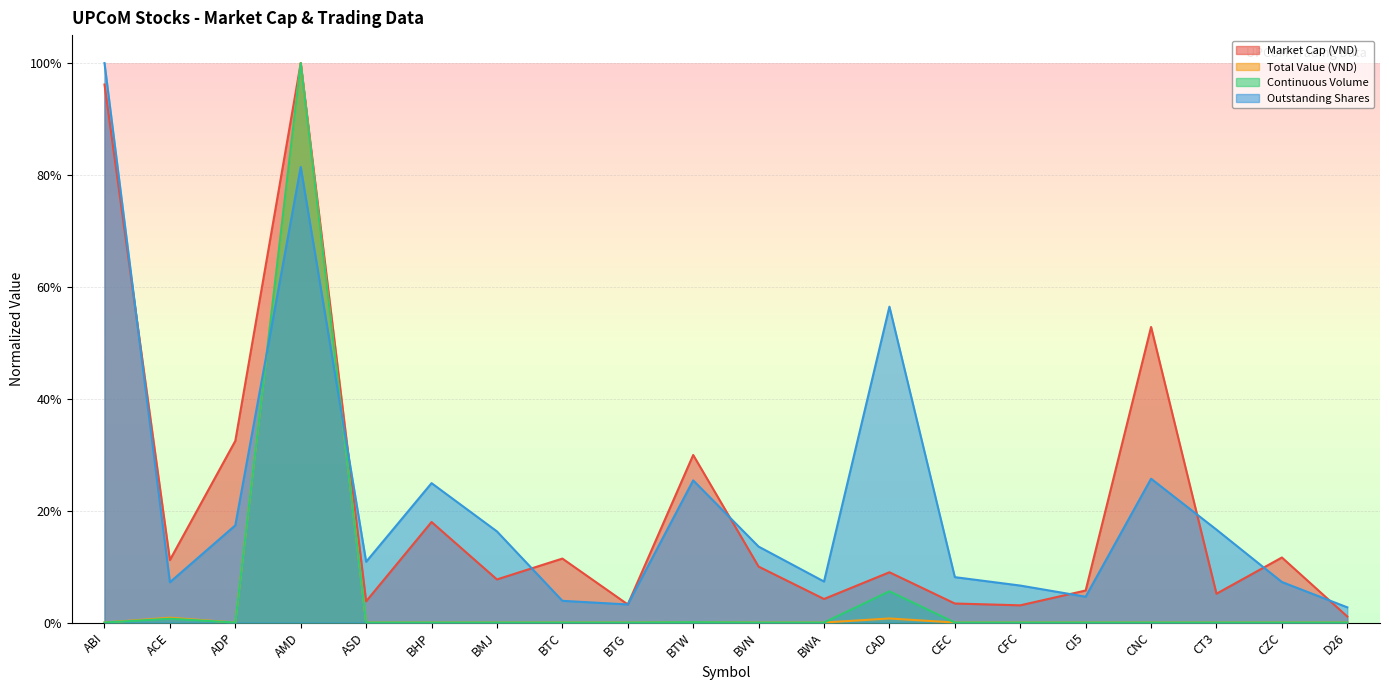

What is the total value across all series at ABI?

2.0